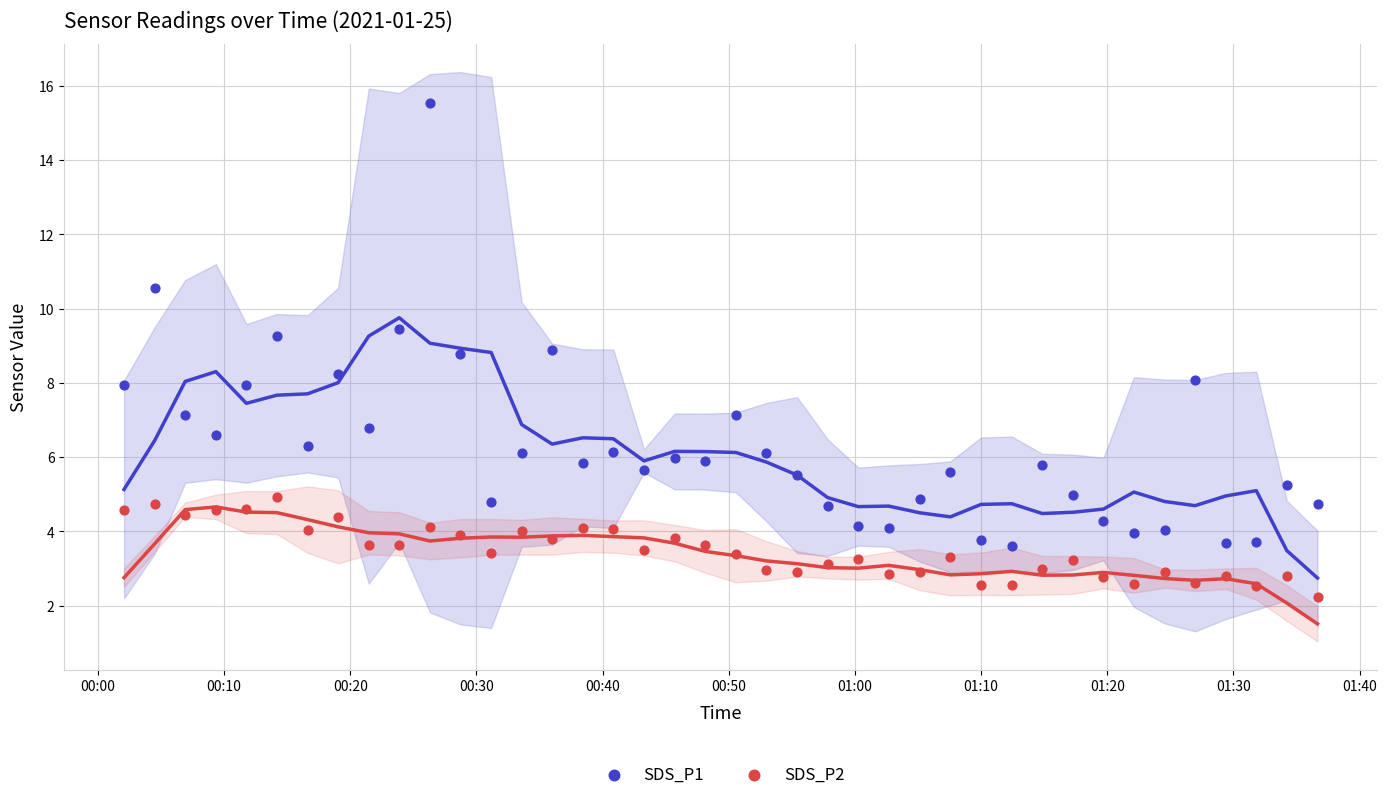

What are all the series names shown in the legend?

SDS_P1, SDS_P2